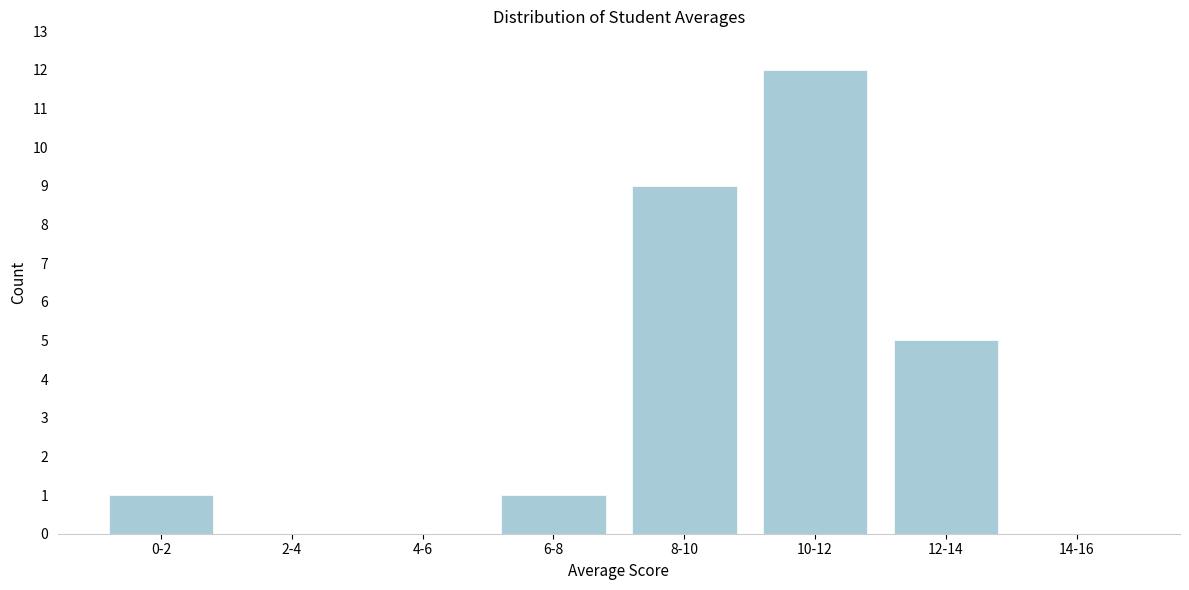

Reading right to left, what are all the values shown in this chart?

14-16=0	12-14=5	10-12=12	8-10=9	6-8=1	4-6=0	2-4=0	0-2=1